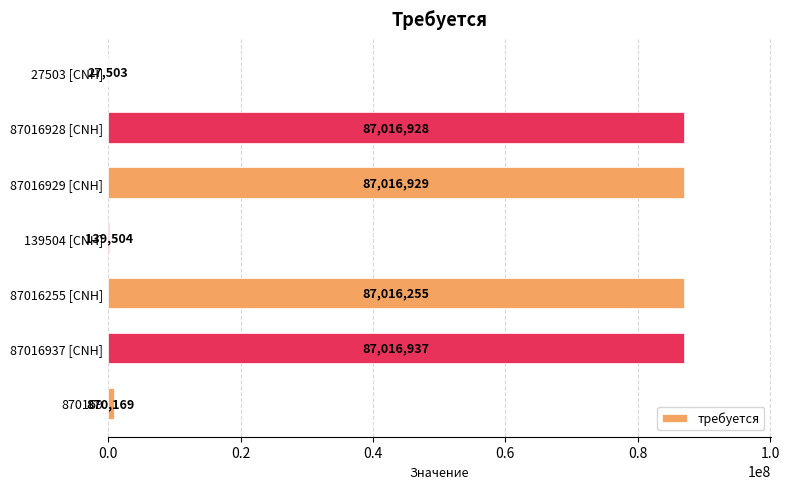

At which category does the chart reach its peak across all series?

87016937 [CNH]